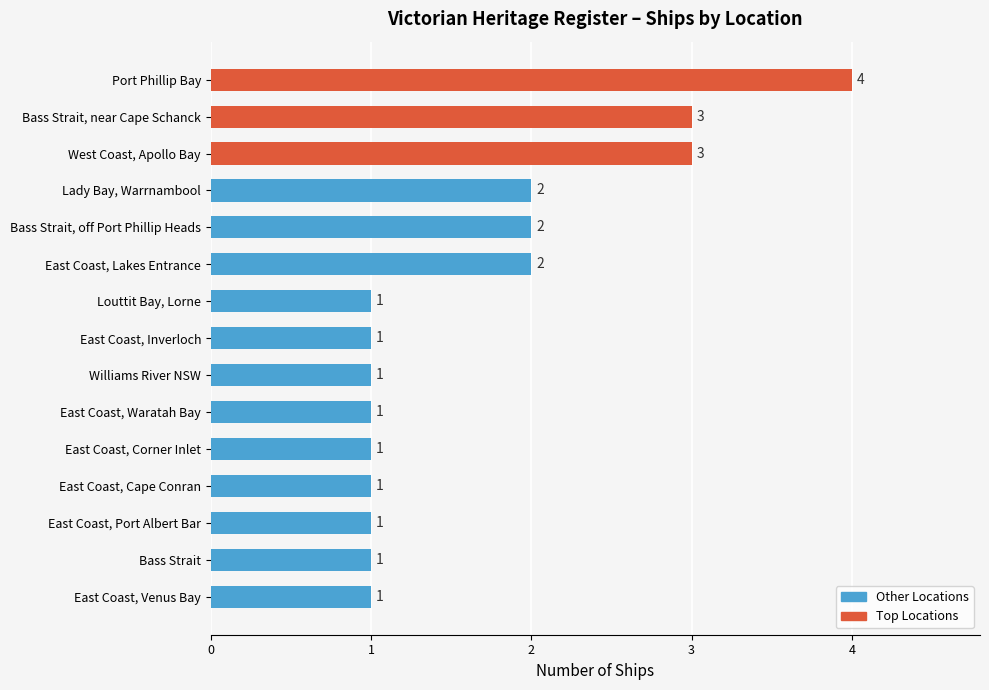

Count the number of data series in this chart.

1